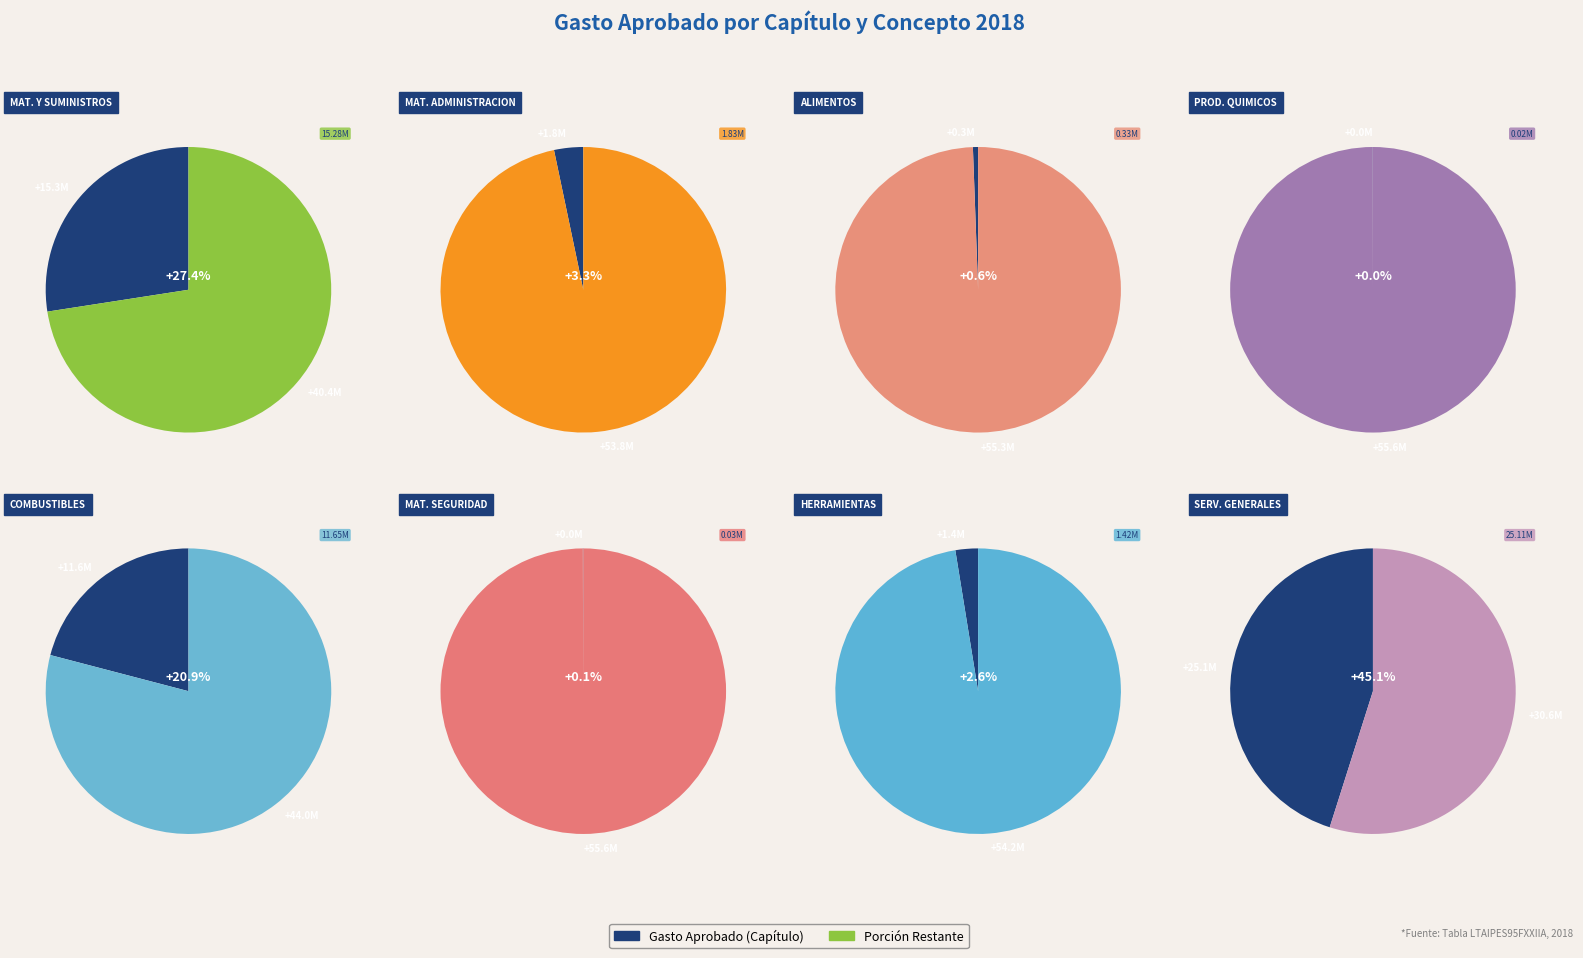

What percentage is NOT represented by MATERIALES Y SUMINISTROS?

72.6%